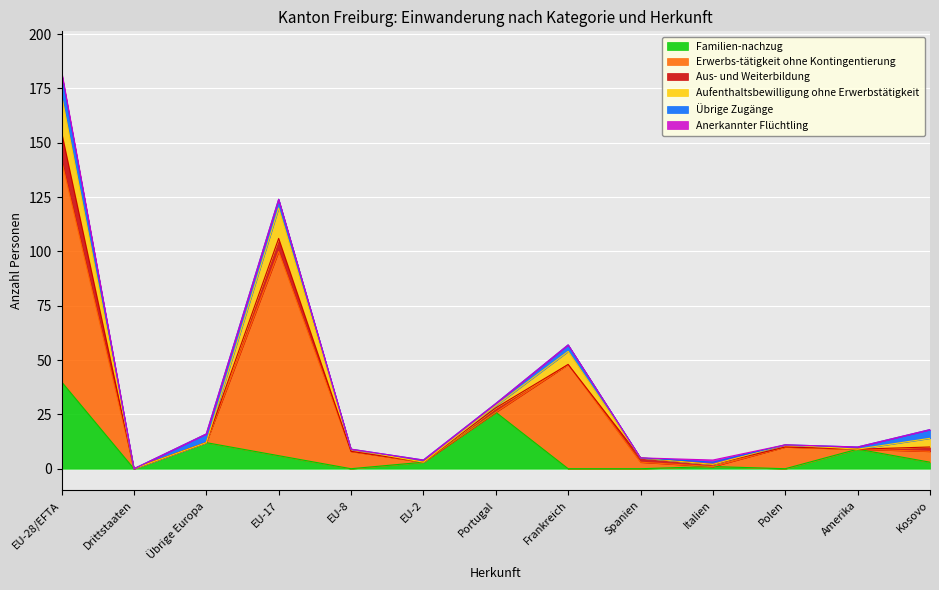

What is the sum of all Anerkannter Flüchtling values?

2